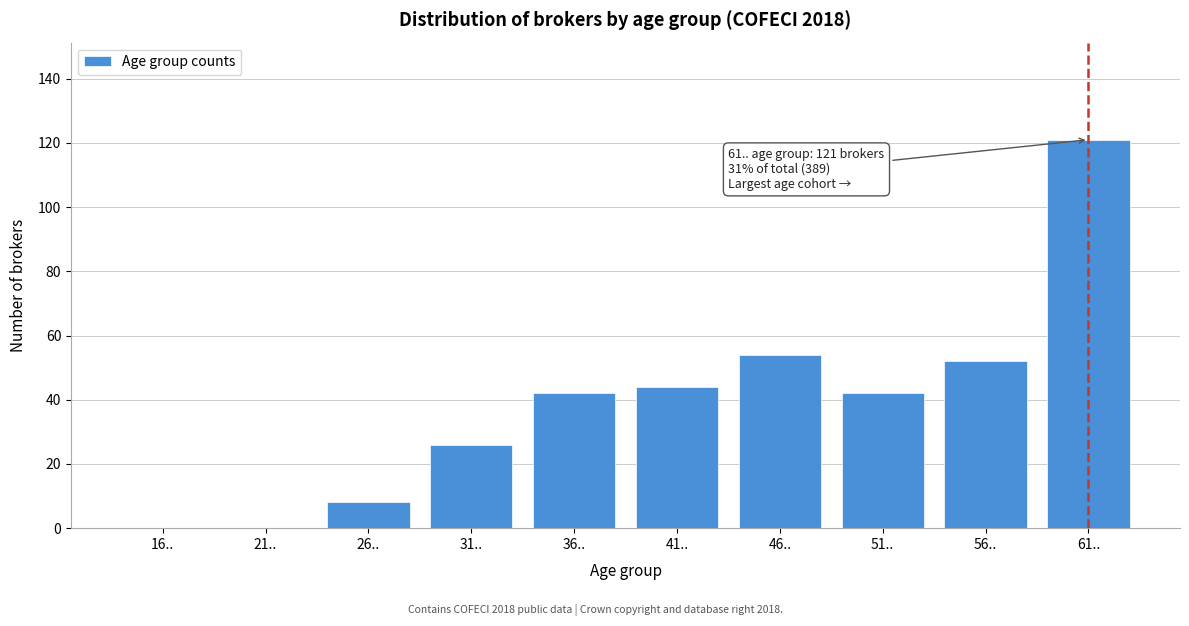

Reading left to right, extract all data points from this chart.

16..=0	21..=0	26..=8	31..=26	36..=42	41..=44	46..=54	51..=42	56..=52	61..=121